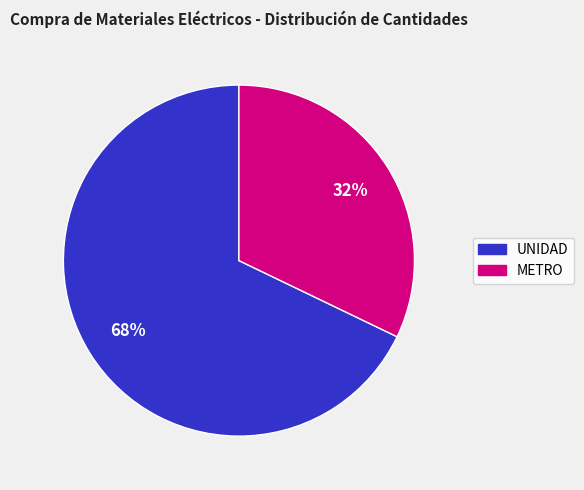

To the nearest percent, what is the average slice percentage?

50%